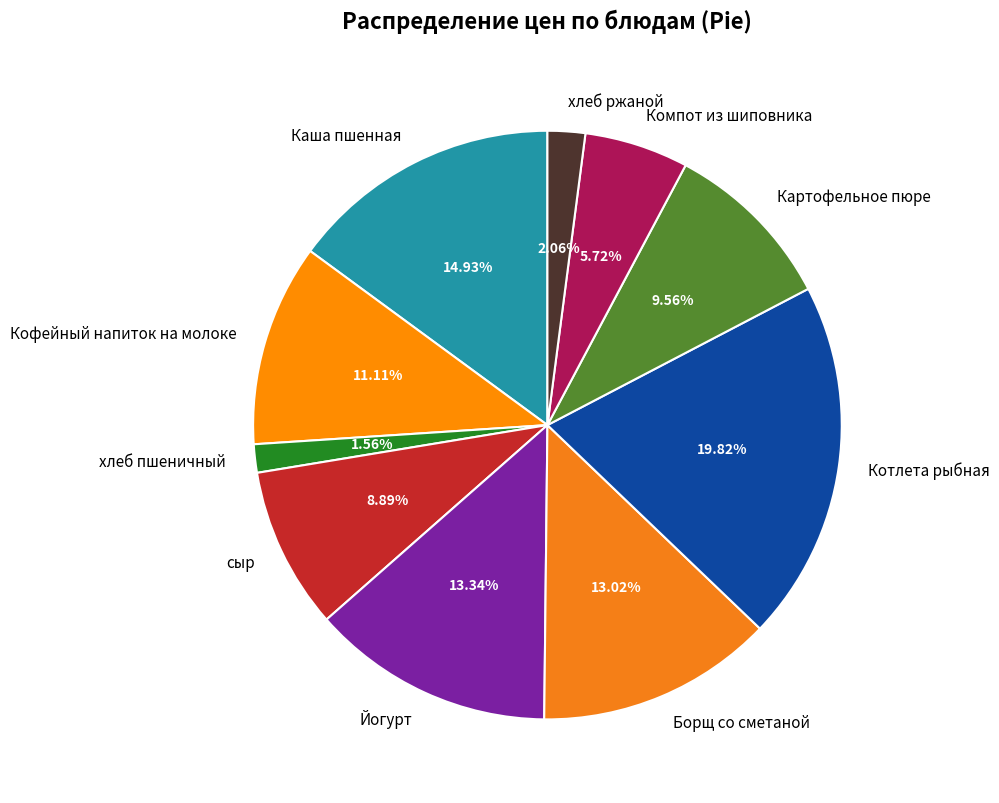

What is the smallest slice in the pie chart?

хлеб пшеничный